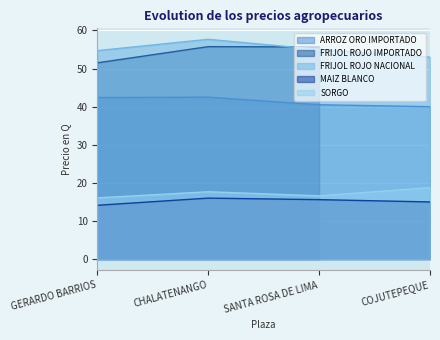

What is the average value of the MAIZ BLANCO series?

15.2